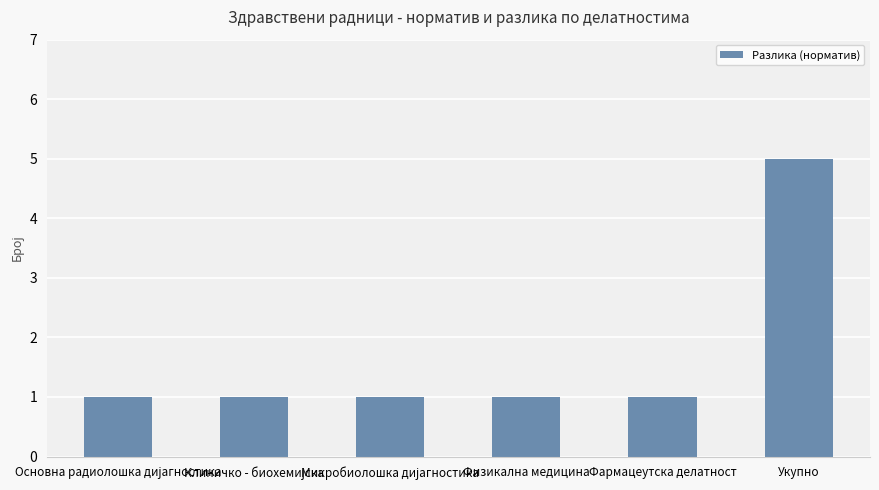

Count the values in the range 1 to 2.

5